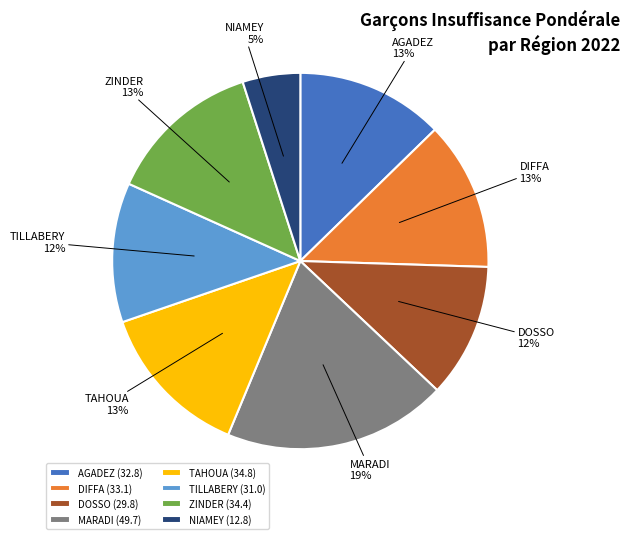

To the nearest percent, what is the combined percentage of NIAMEY and MARADI?

24%